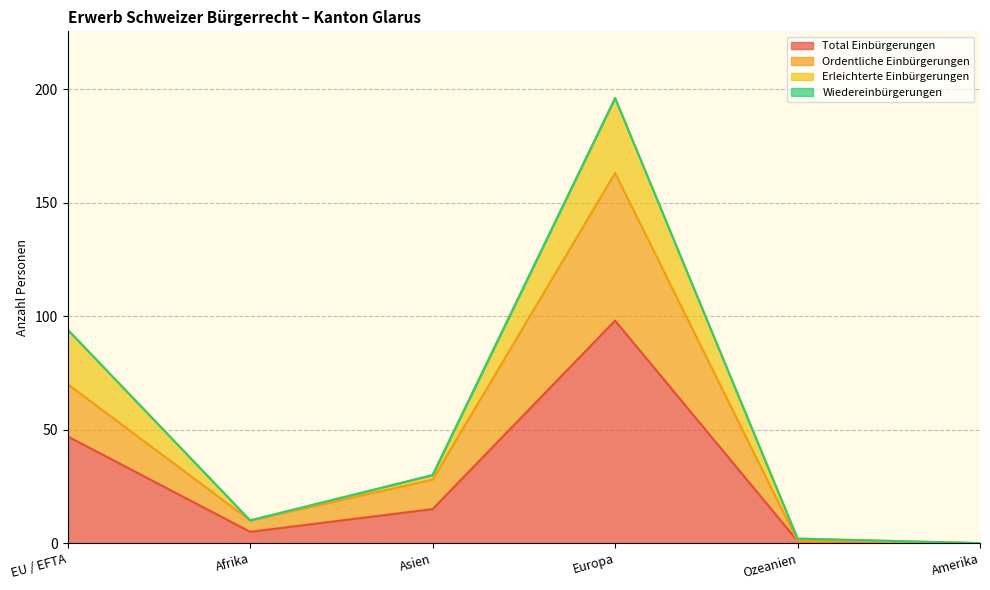

At which category does Ordentliche Einbürgerungen reach its first local peak?

Europa